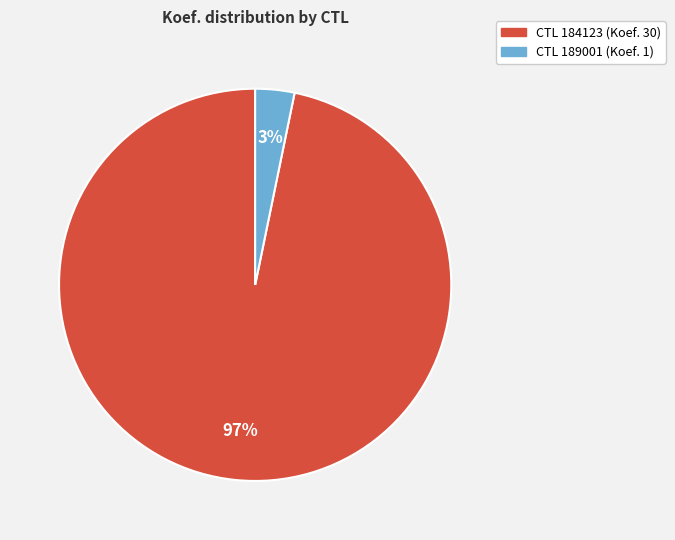

Which slice is the smallest?

CTL 189001 (Koef. 1)